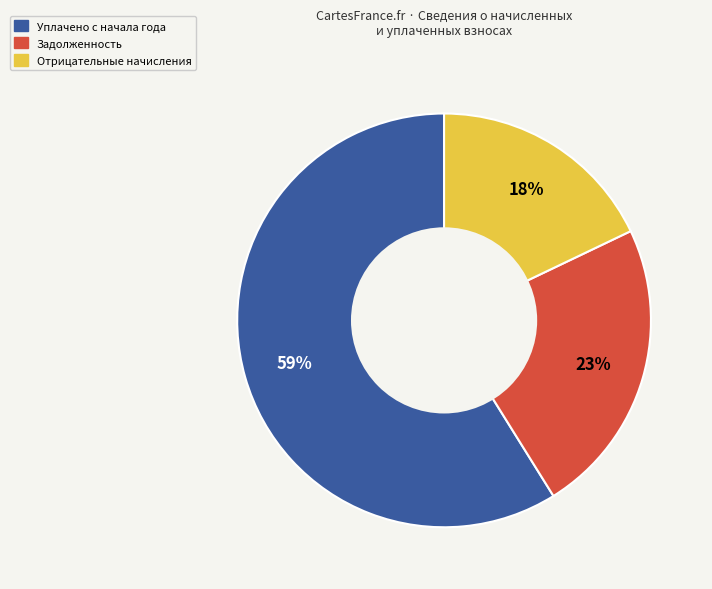

To the nearest percent, what is the difference between the largest and smallest slice percentages?

41%